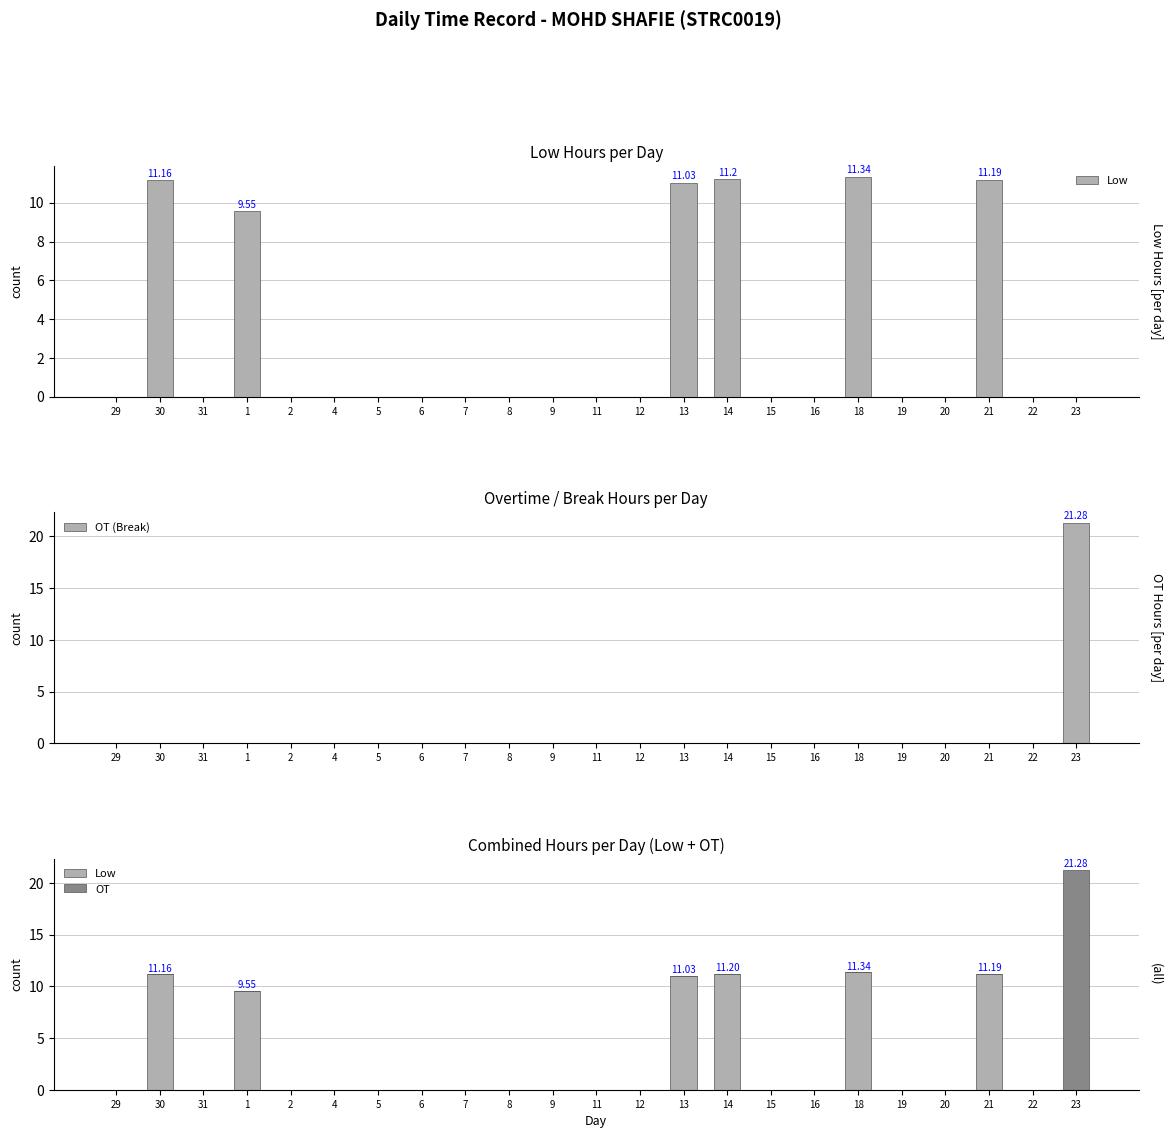

Which has a higher value, 22 or 20?

22